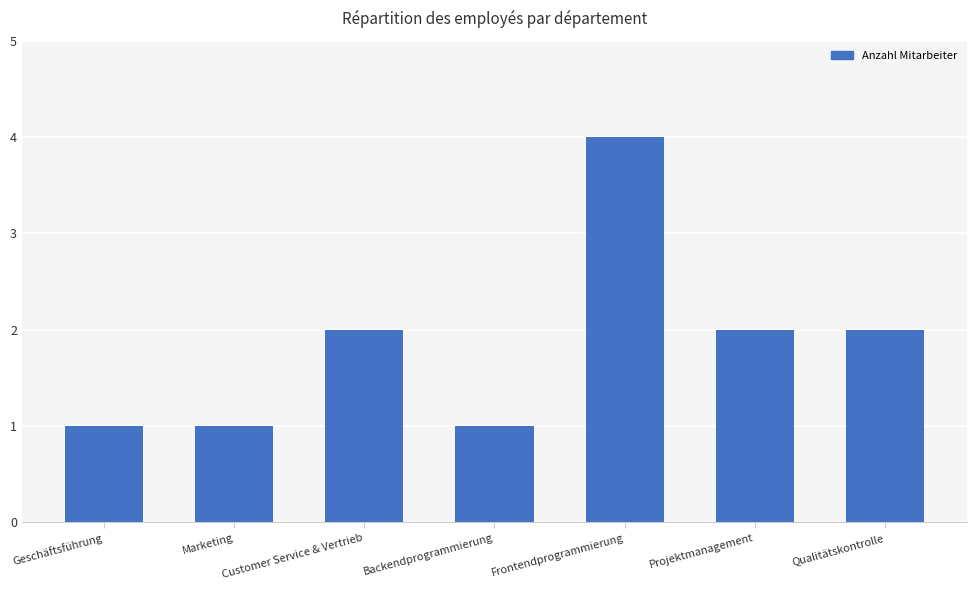

Which has a higher value, Marketing or Frontendprogrammierung?

Frontendprogrammierung